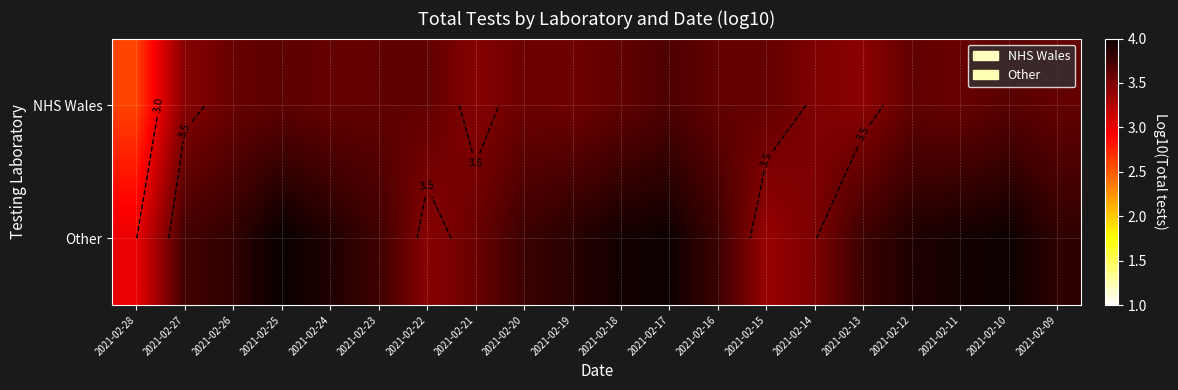

Where is NHS Wales nearest to the value 3?

2021-02-28